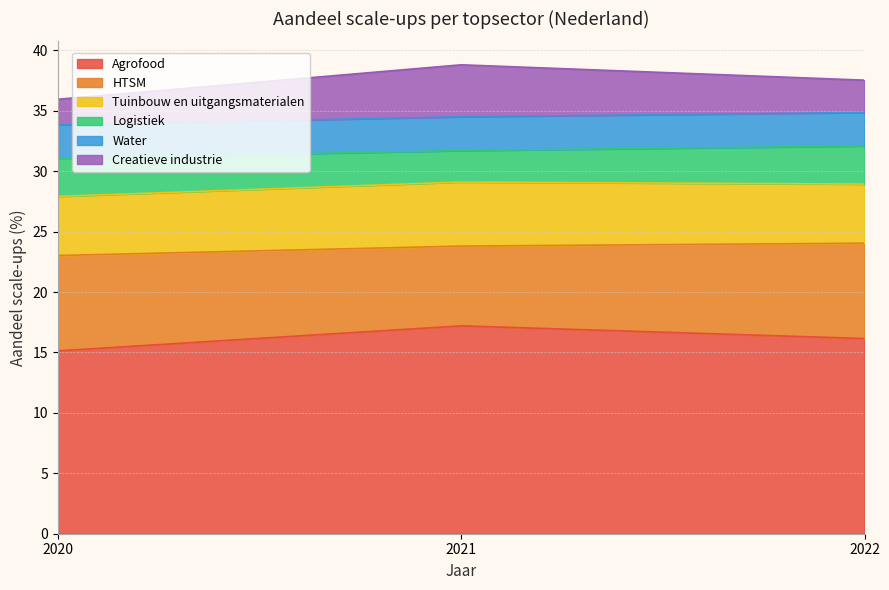

Which series has the largest total across all categories?

Agrofood